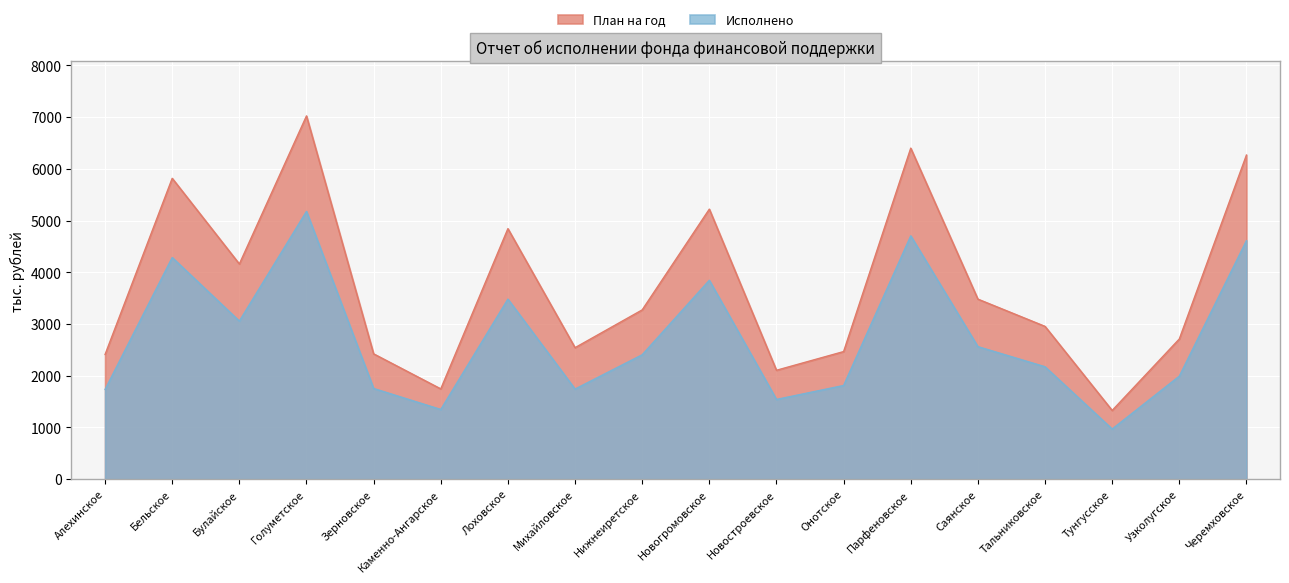

At which label does План на год first exceed 3272?

Бельское